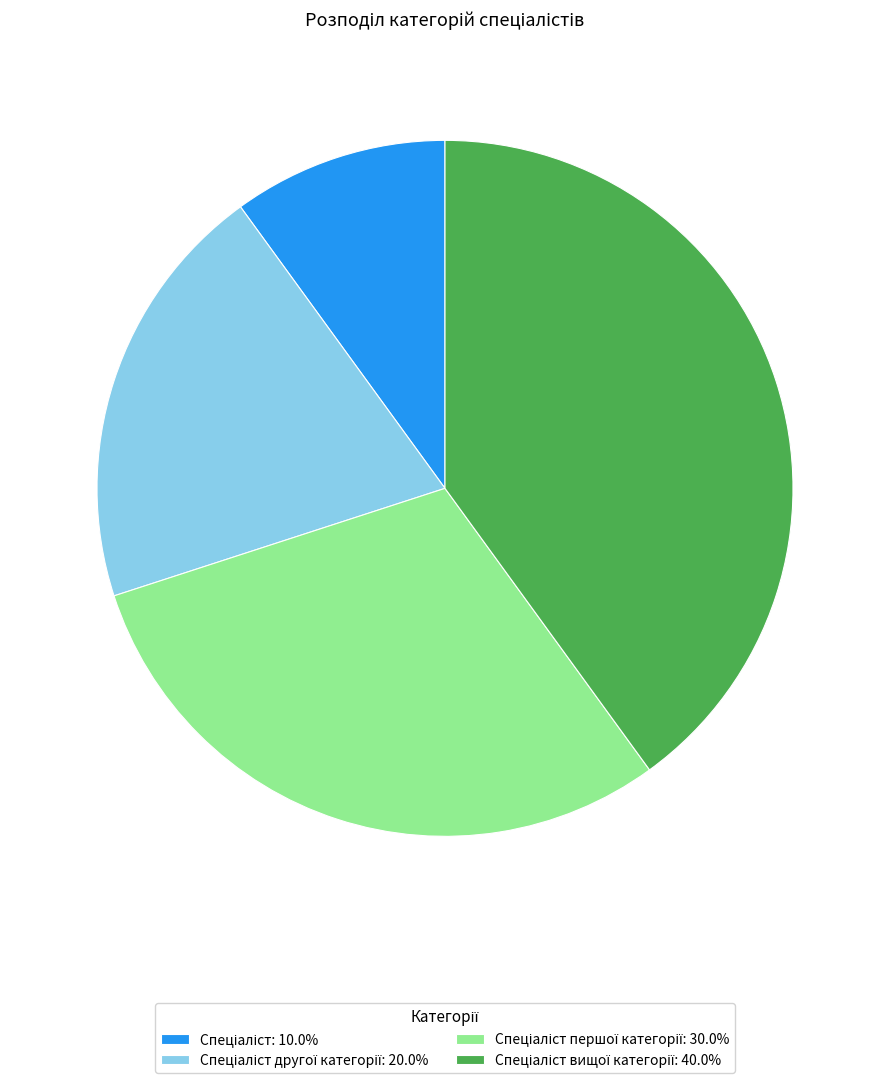

Is there a majority slice in this chart?

No